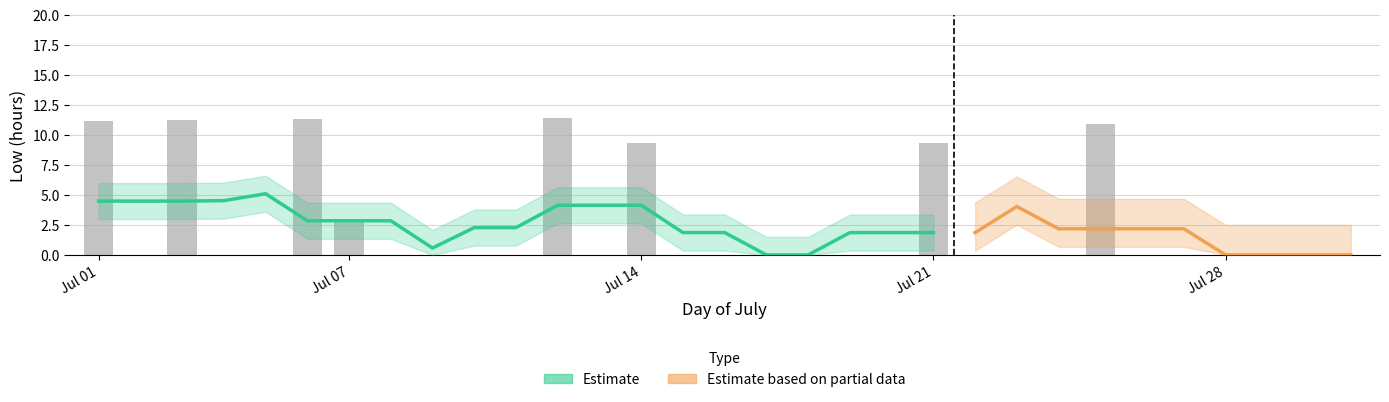

What is the difference between the values at 21 and 5?

9.3